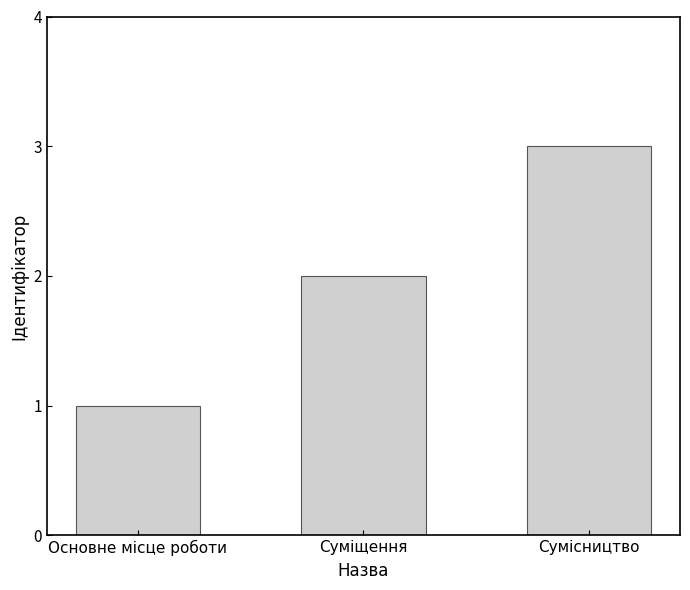

Which has a higher value, Суміщення or Сумісництво?

Сумісництво